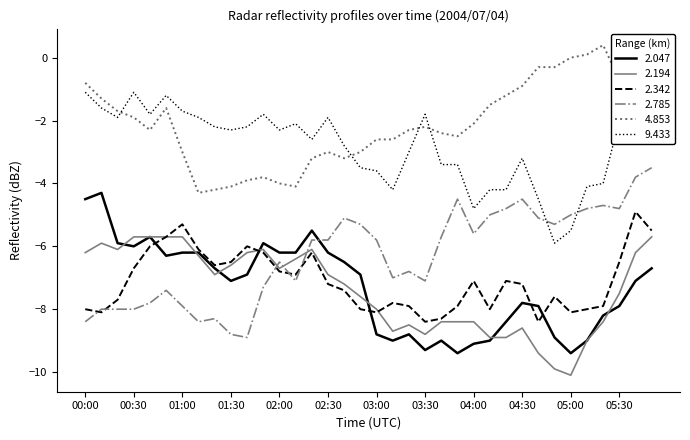

Is this an area chart (filled region under the line)?

No